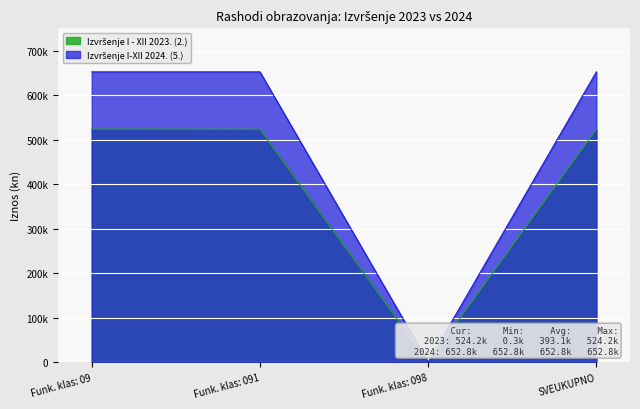

Which has a higher value, Funk. klas: 09 or SVEUKUPNO?

Funk. klas: 09